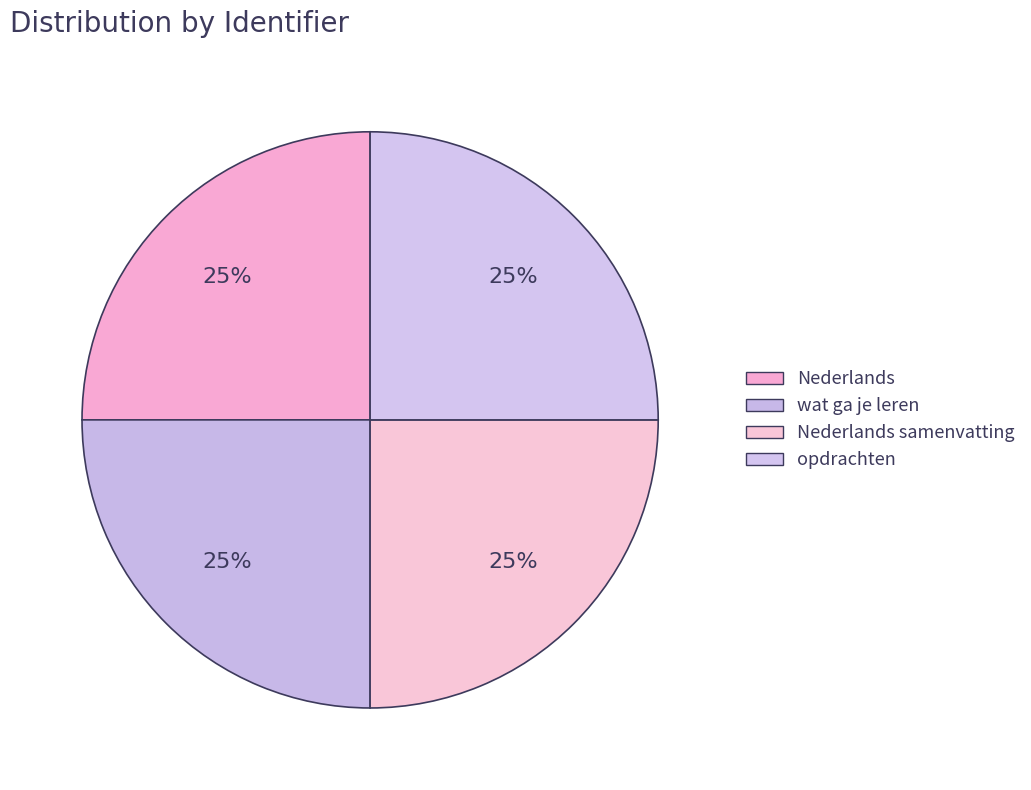

Count the number of slices in the pie.

4